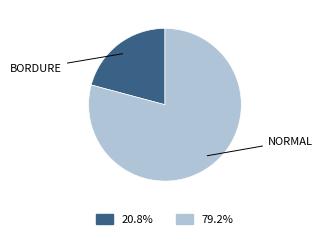

How many slices are in this pie chart?

2